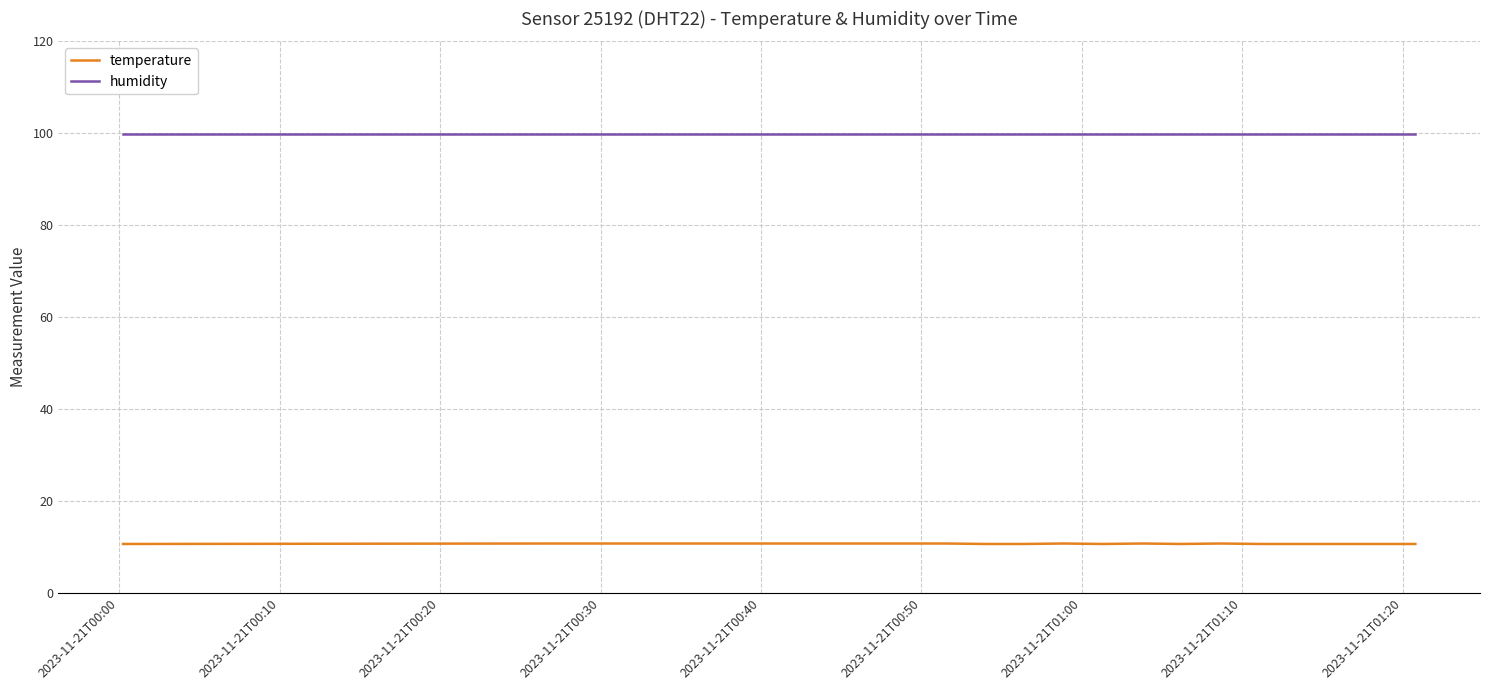

True or false: humidity and temperature cross at least once.

False